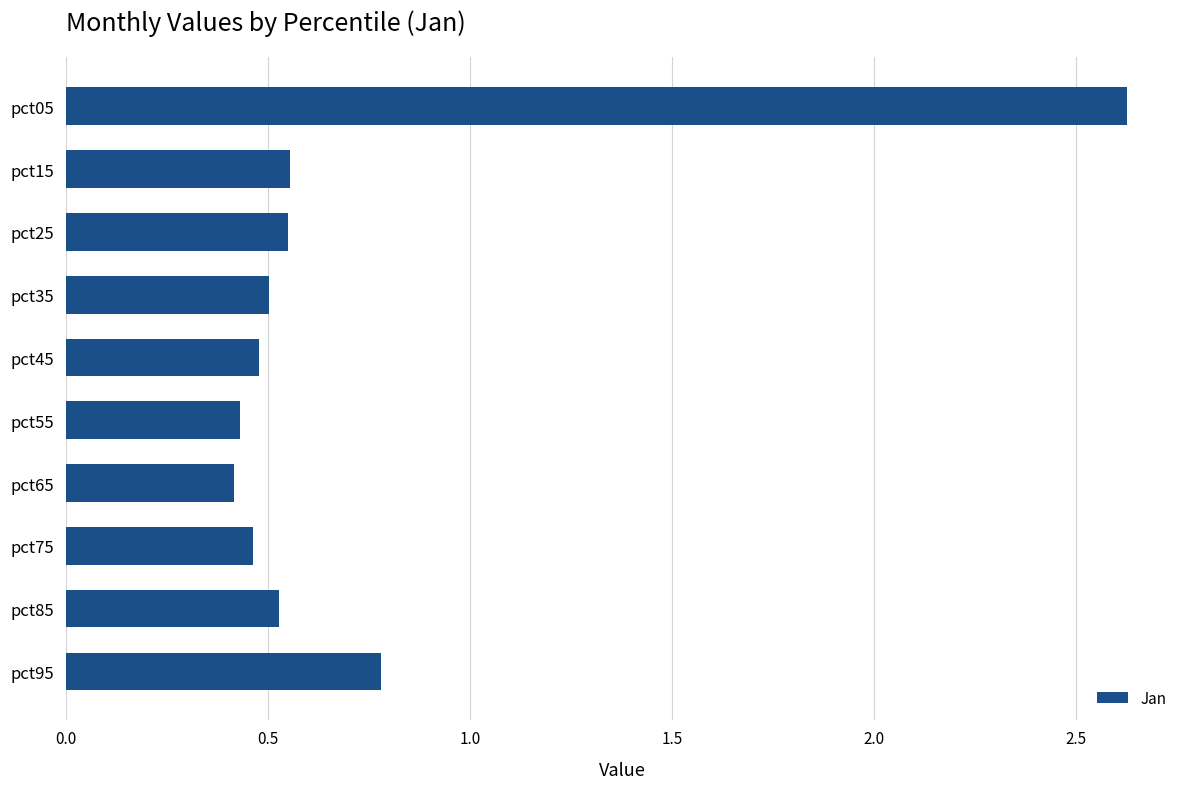

Which category has the highest value across all series?

pct05